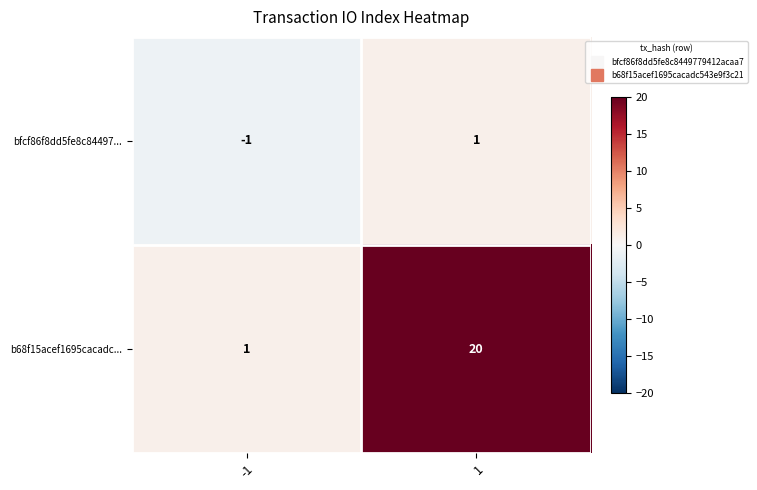

What is the sum of all b68f15acef1695cacadc... values?

21